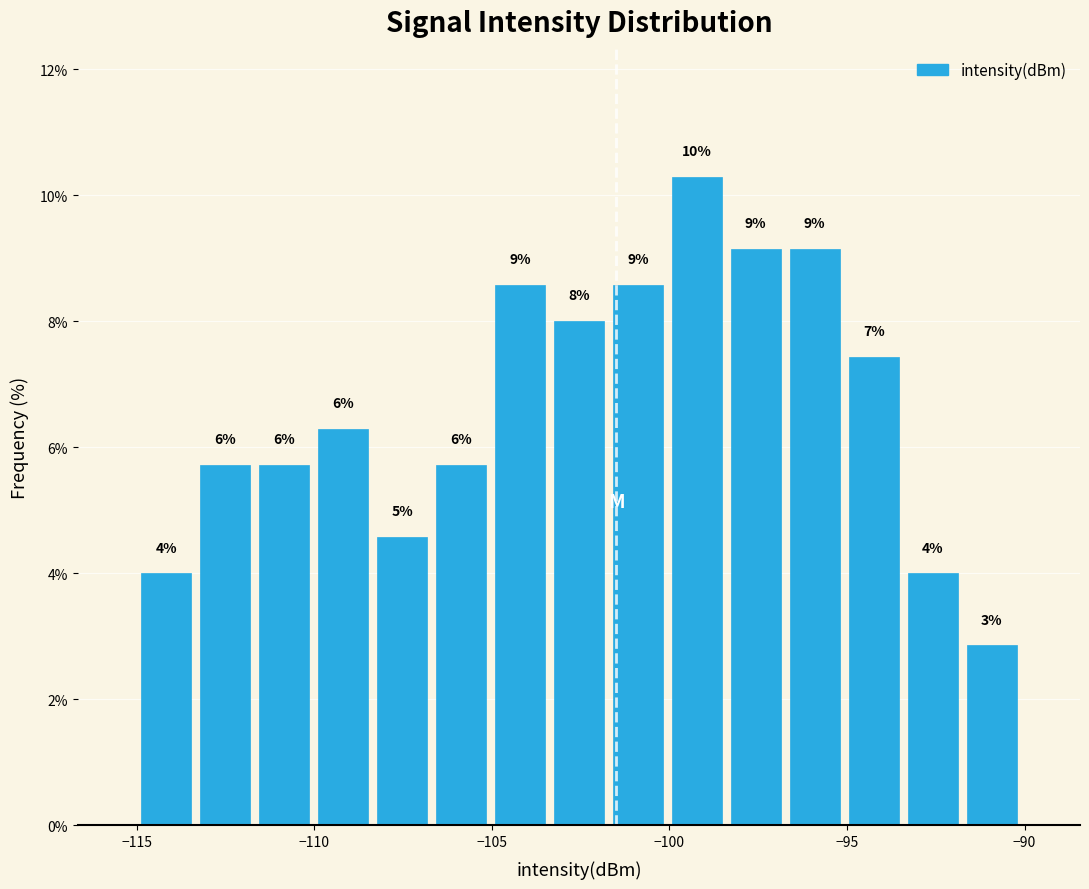

Read against the x-axis, roughly where is the centre of the tallest bar?

-99.0